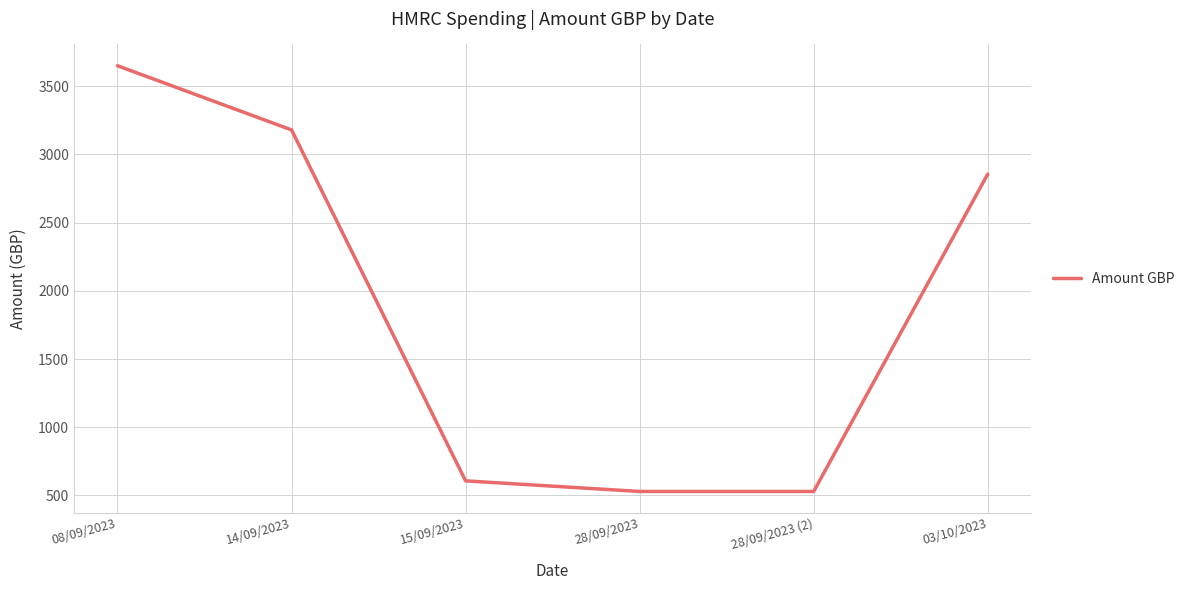

What is the difference between the second highest and second lowest values?

2650.8